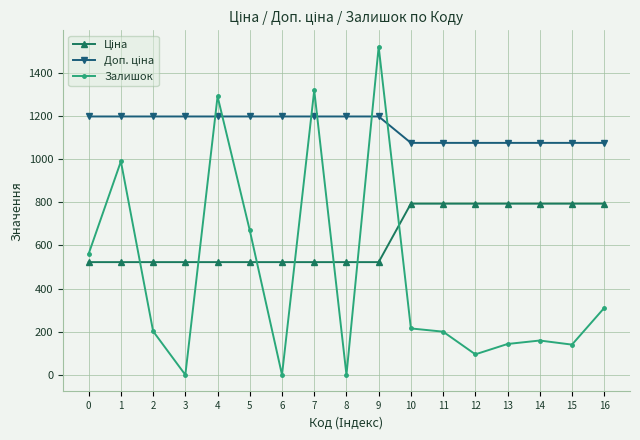

What is the value of the Залишок point at the 5th from the left?

1290.0